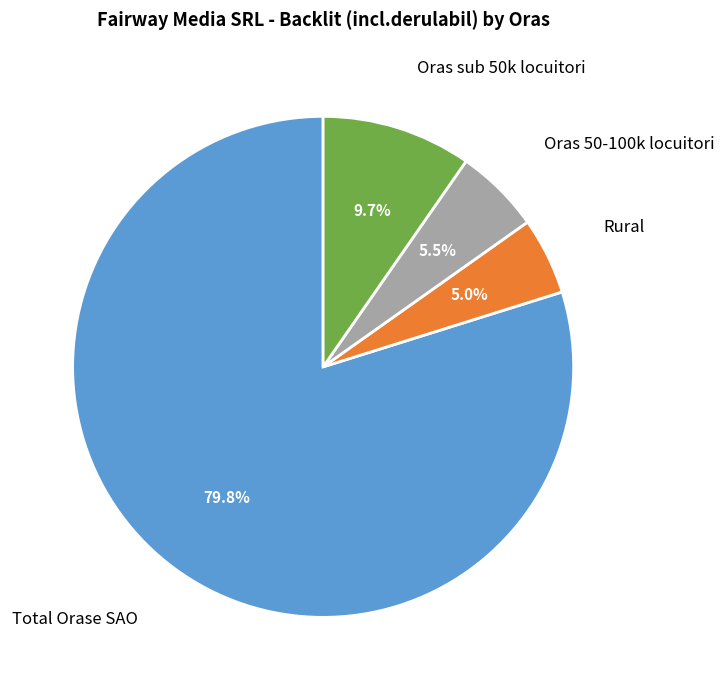

Does any single category account for the majority?

Yes